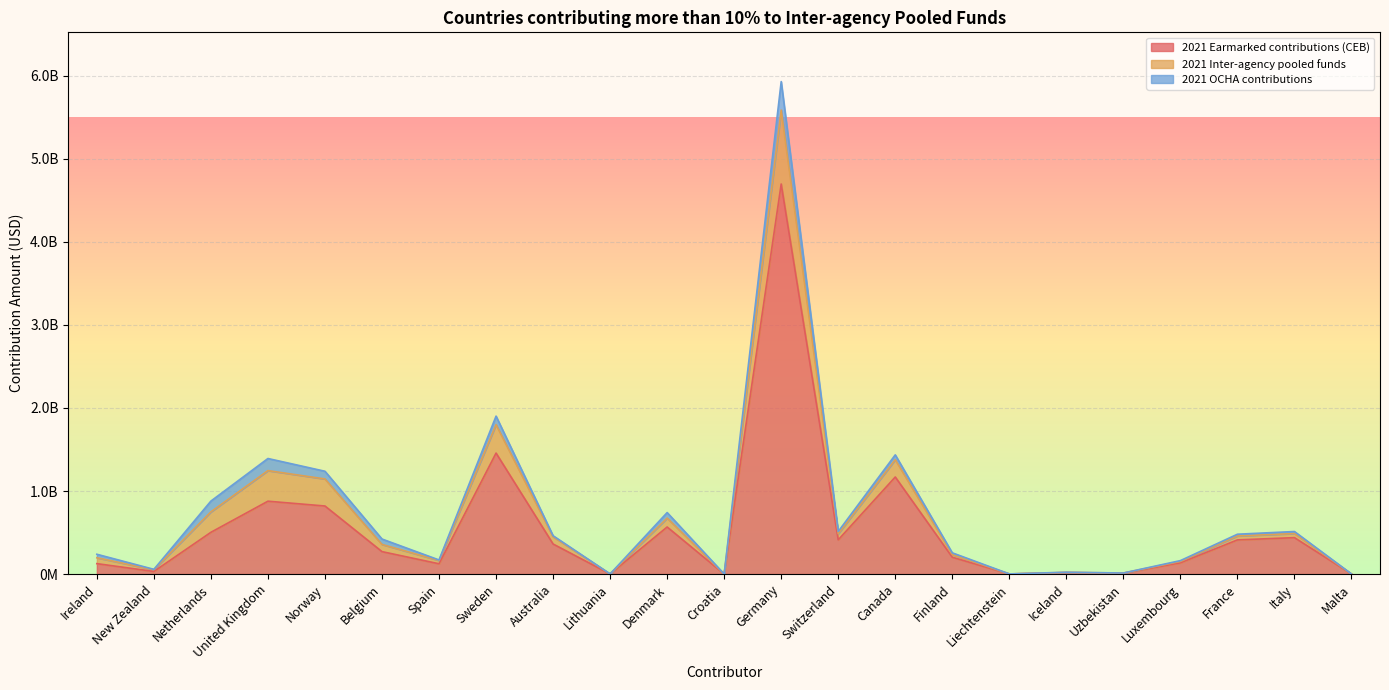

Reading left to right, list all the values displayed in this chart.

2021 Earmarked contributions (CEB): Ireland=125811453.5	New Zealand=31560201.9	Netherlands=502988778.1	United Kingdom=877351561.1	Norway=819418496.3	Belgium=270289621.8	Spain=123937738.9	Sweden=1456393065.9	Australia=362046531.1	Lithuania=1439972.1	Denmark=566761390.2	Croatia=648257.8	Germany=4695371057.4	Switzerland=412113095.5	Canada=1168572421.7	Finland=202779330.9	Liechtenstein=1718403.9	Iceland=18201524.2	Uzbekistan=11266423.0	Luxembourg=135927201.6	France=411533480.1	Italy=438732206.4	Malta=1333938.6
2021 Inter-agency pooled funds: Ireland=70671186.1	New Zealand=21198539.3	Netherlands=246006520.9	United Kingdom=368187695.8	Norway=325595953.6	Belgium=86404877.3	Spain=39772132.7	Sweden=342230528.8	Australia=87398826.2	Lithuania=261799.2	Denmark=107103293.0	Croatia=136085.6	Germany=889757980.7	Switzerland=73349998.6	Canada=208291551.3	Finland=32489013.8	Liechtenstein=224693.0	Iceland=2425905.9	Uzbekistan=1600000.0	Luxembourg=16612564.7	France=47515398.1	Italy=49274039.9	Malta=145281.7
2021 OCHA contributions: Ireland=42244031.5	New Zealand=4476631.5	Netherlands=130024968.5	United Kingdom=145759983.2	Norway=92663849.1	Belgium=65318095.4	Spain=6207628.4	Sweden=102898709.9	Australia=12374838.8	Lithuania=239184.5	Denmark=66678219.8	Croatia=0.0	Germany=343084657.2	Switzerland=27381332.3	Canada=58277833.1	Finland=20620715.0	Liechtenstein=224693.0	Iceland=1723728.3	Uzbekistan=100000.0	Luxembourg=9790240.2	France=20798474.7	Italy=24398588.6	Malta=59242.2